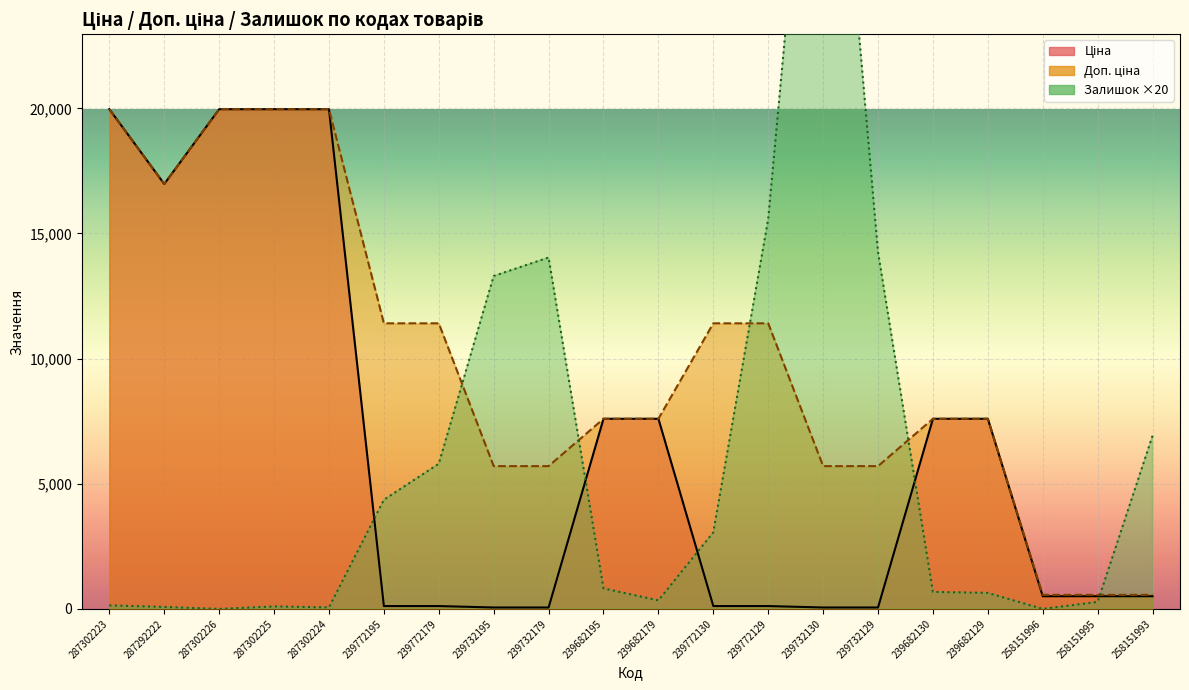

Where does the Доп. ціна series first go above 7596?

287302223